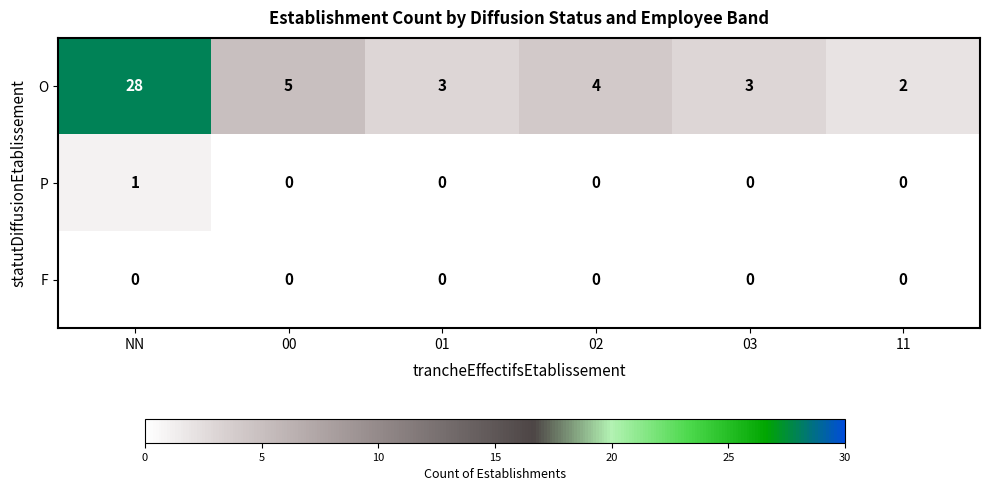

At which category is the sum across all series the highest?

NN